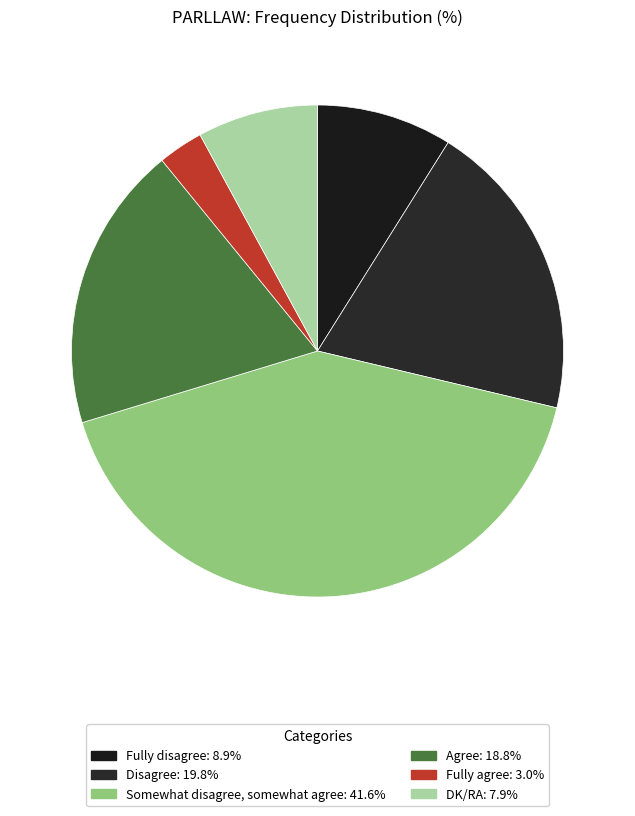

What is the change in value from Disagree to Somewhat disagree, somewhat agree?

+22